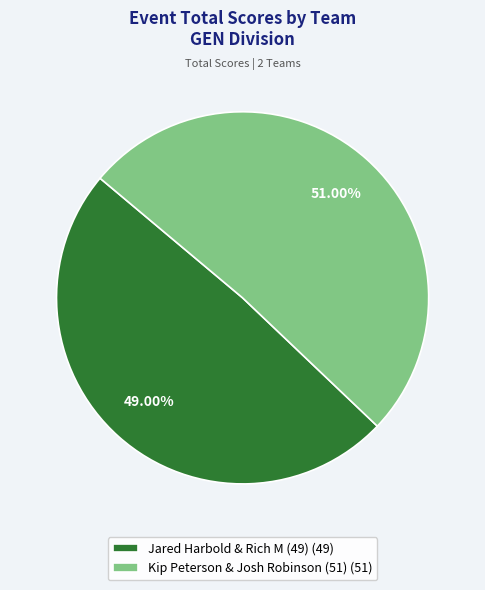

Which category has the smallest portion of the pie?

Jared Harbold & Rich M (49)